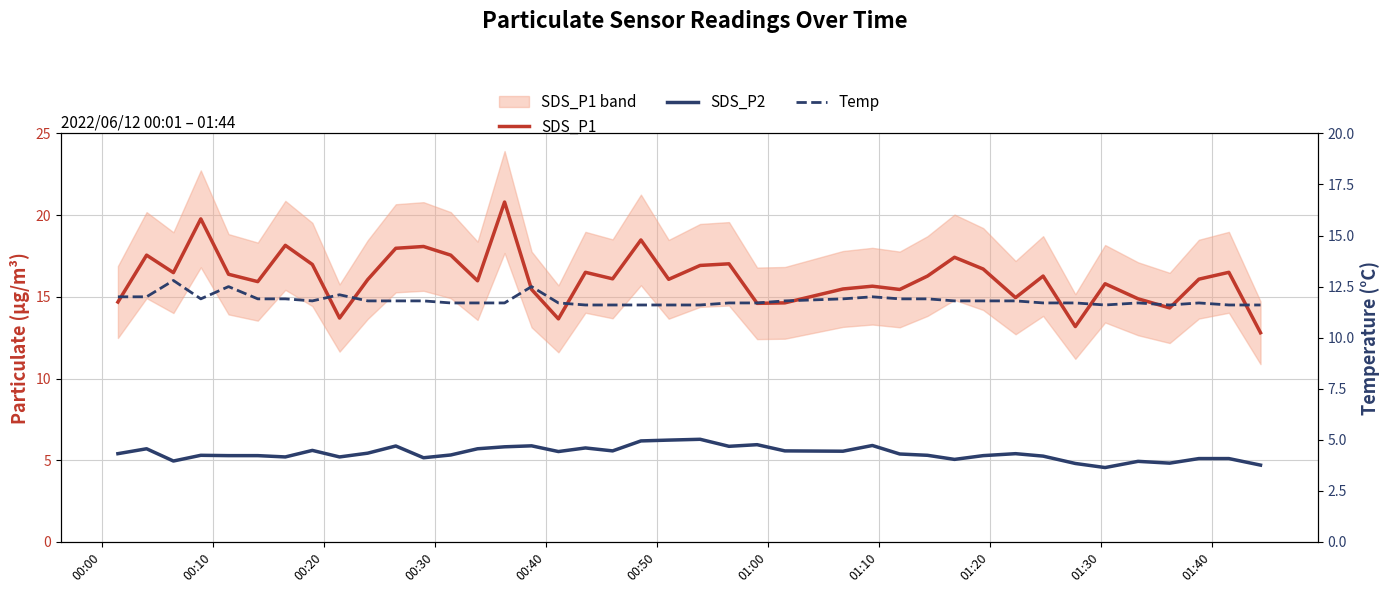

What is the average value of the Temp series?

11.8